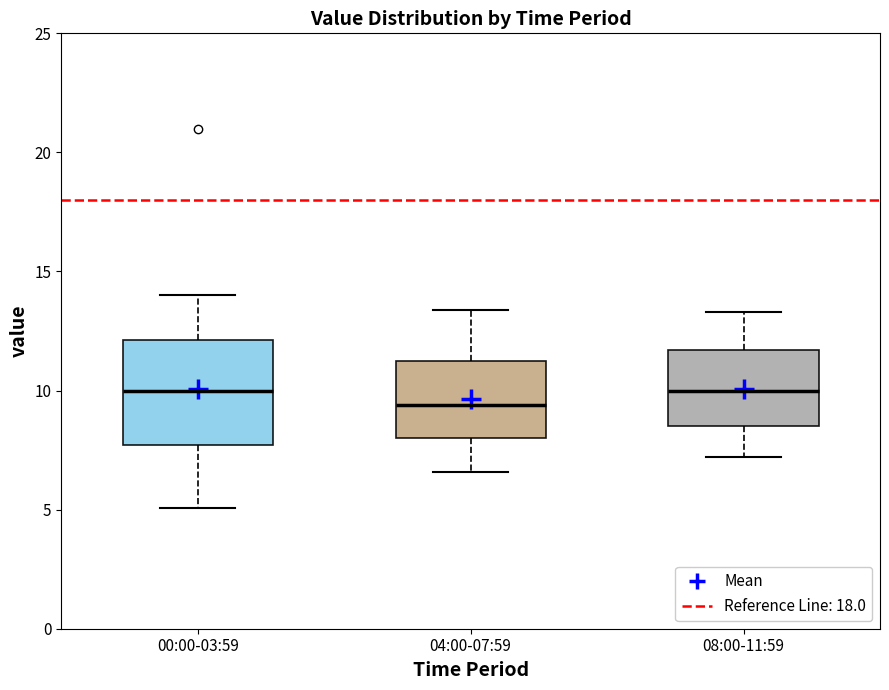

Where is the lower edge of the box for 08:00-11:59 on the y-axis? The values are not printed on the chart, so give them approximately, as read against the axis.

8.5